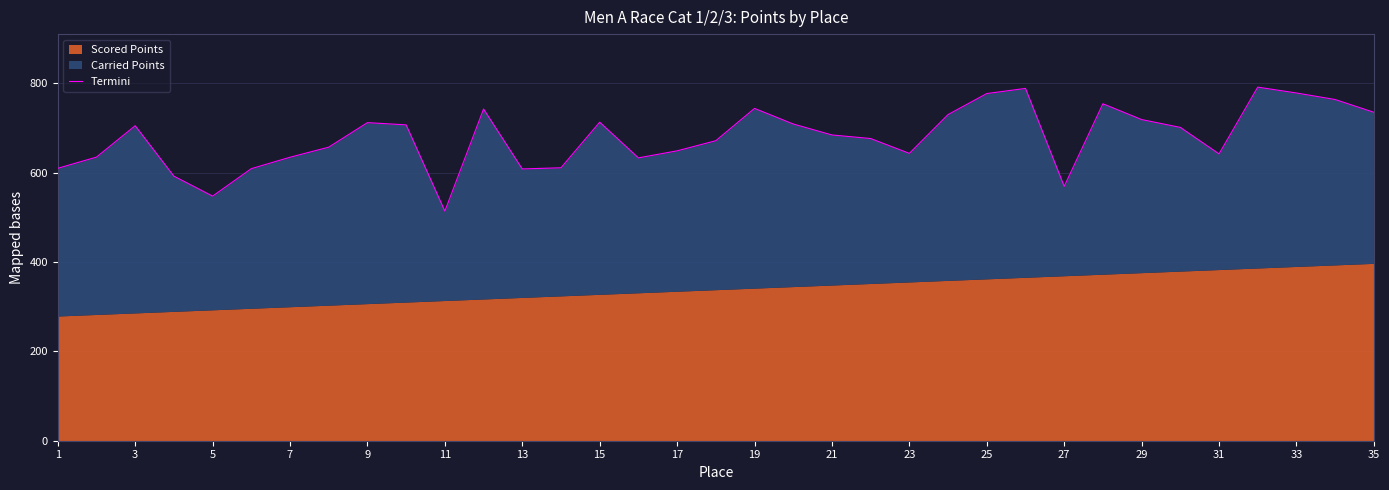

Reading left to right, extract all data points from this chart.

609.5	634.6	704.8	591.9	547.3	608.7	634.3	656.8	711.7	706.7	513.7	742.2	608.1	610.7	712.7	632.9	648.6	671.3	743.6	708.7	684.1	676.1	642.9	729.8	776.8	788.3	569.2	754.0	718.6	701.0	641.8	791.1	778.0	763.4	734.9